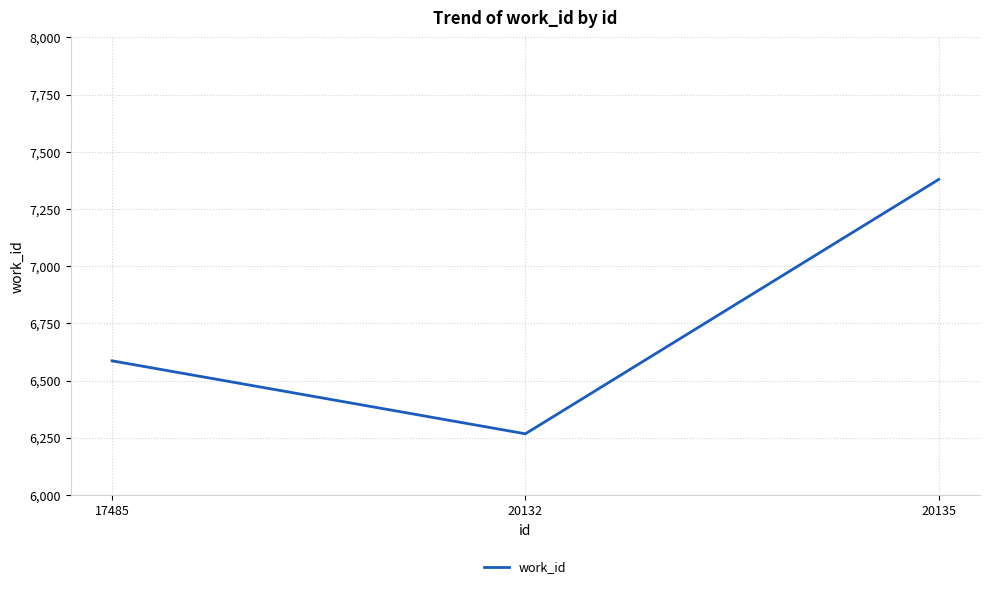

Which label corresponds to the smallest value in the chart?

20132